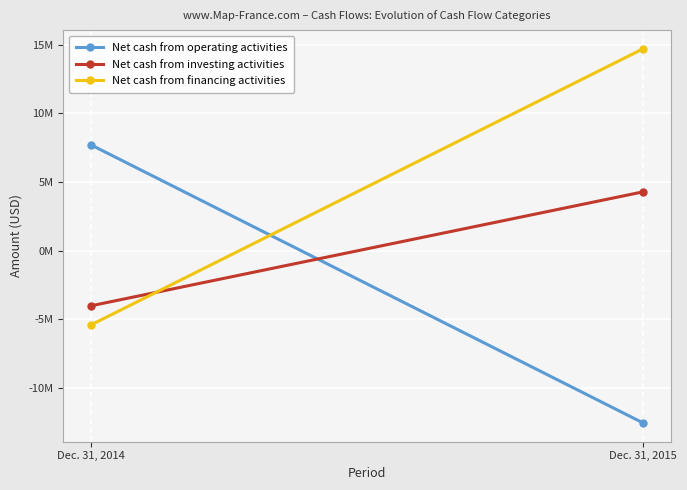

What is the highest value of the Net cash from investing activities series?

4281470